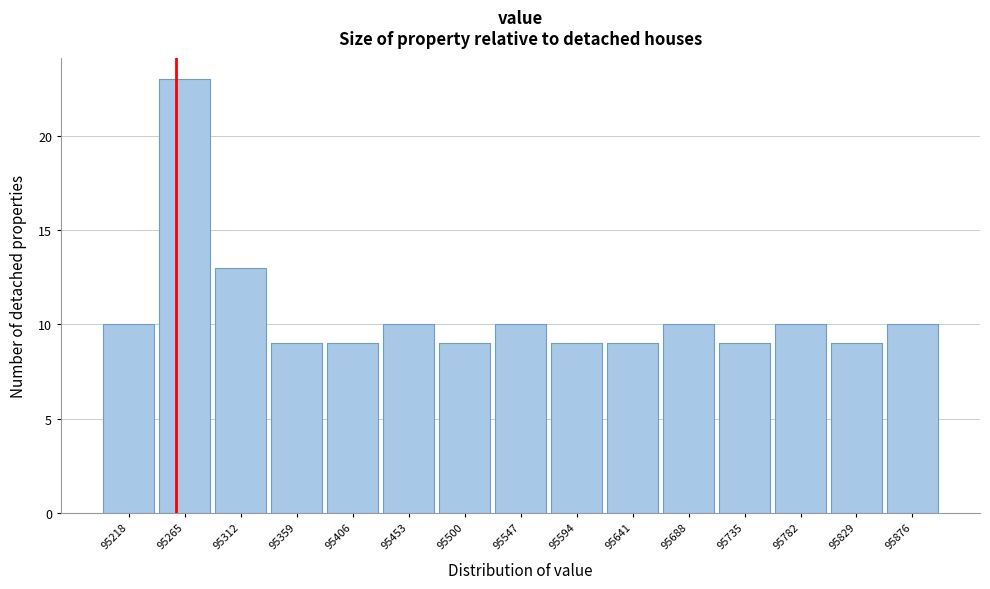

Reading left to right, transcribe this chart: for each bar, give the range it covers on the x-axis and its height. Neither the bar edges nor the heights are printed on the chart, so give them approximately, as read against the axes.

95195 to 95240: 10
95240 to 95290: 23
95290 to 95335: 13
95335 to 95385: 9
95385 to 95430: 9
95430 to 95475: 10
95475 to 95525: 9
95525 to 95570: 10
95570 to 95620: 9
95620 to 95665: 9
95665 to 95710: 10
95710 to 95760: 9
95760 to 95805: 10
95805 to 95855: 9
95855 to 95900: 10